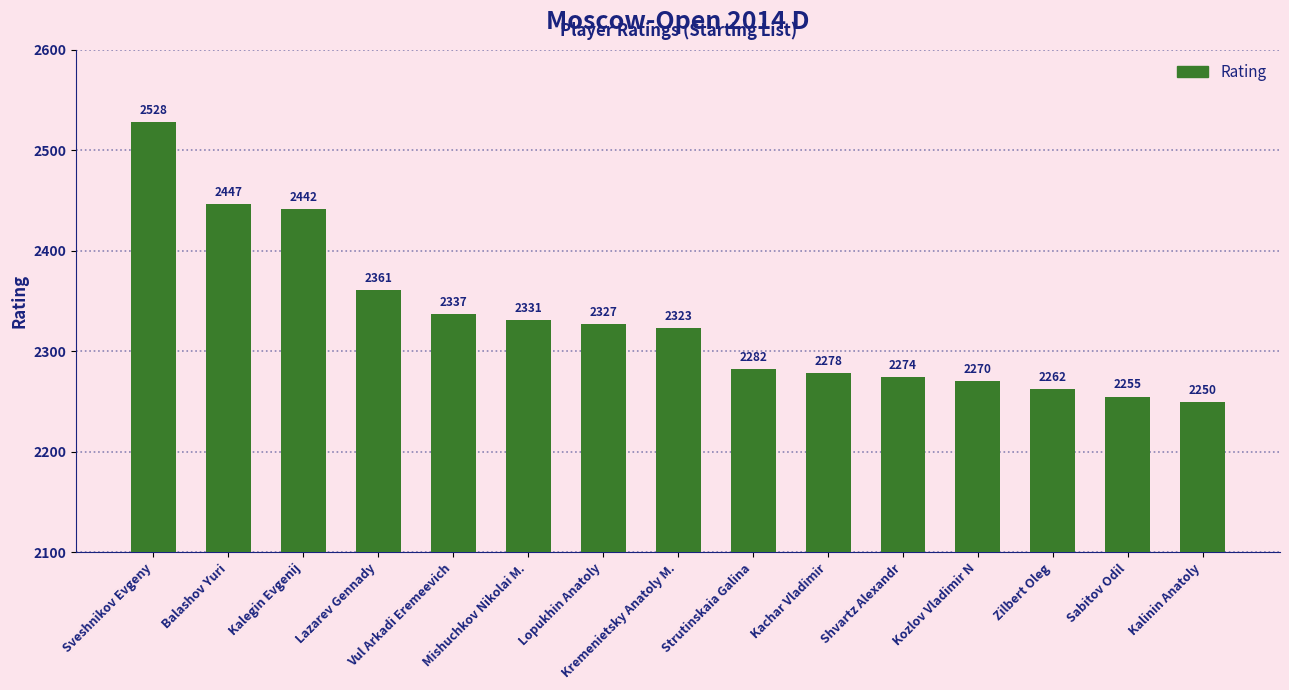

The value at Kachar Vladimir is 4002. True or false?

False